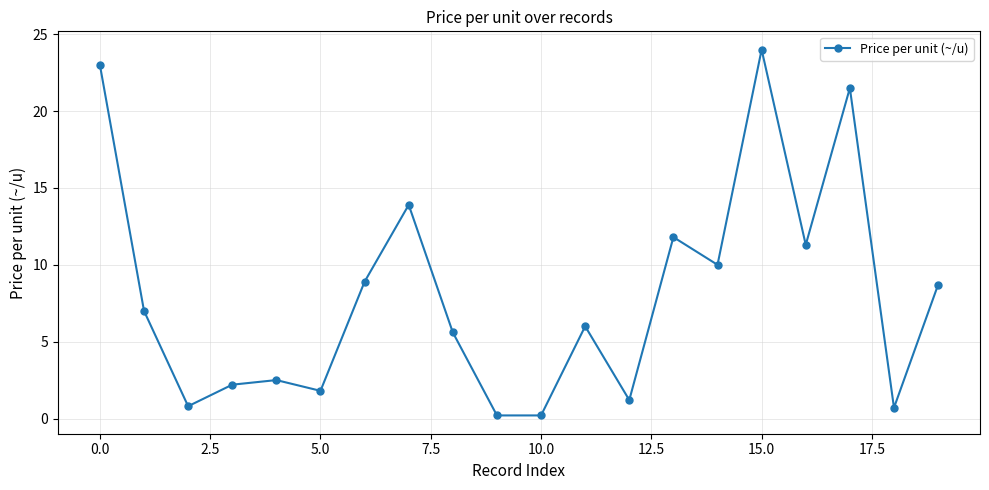

What is the maximum value shown in the chart?

24.0